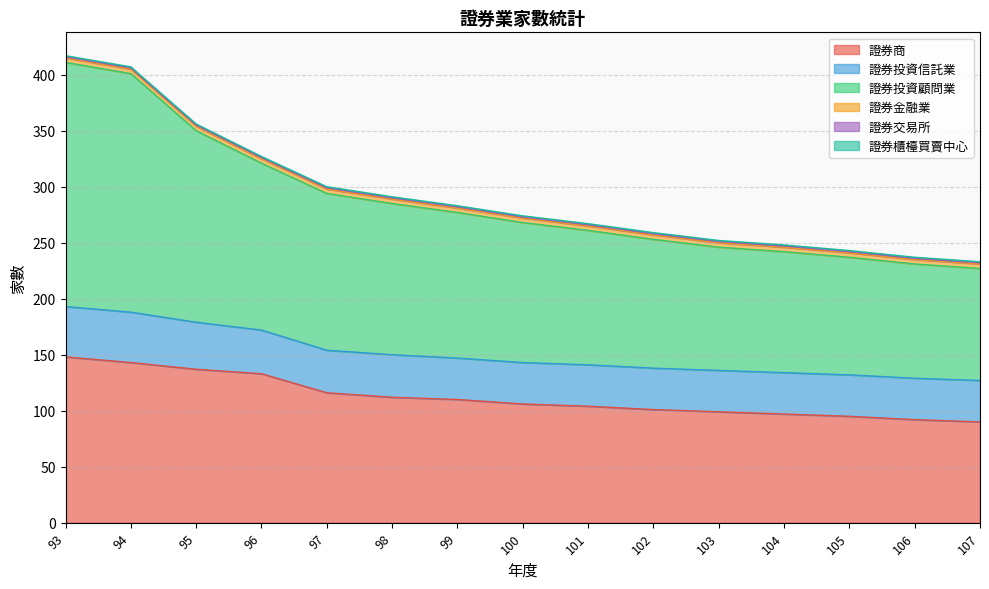

How many series are shown in this chart?

6